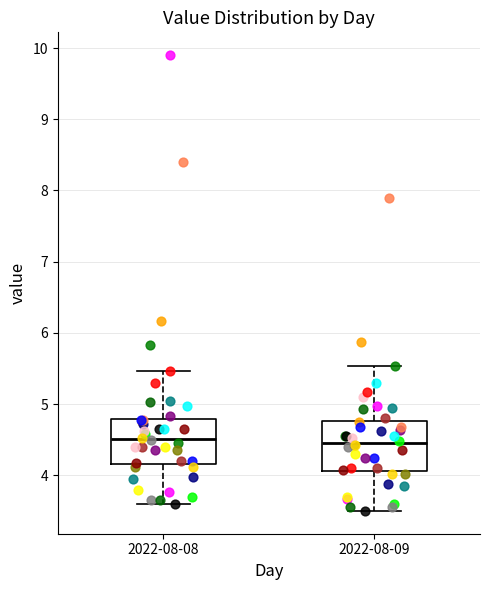

Reading left to right, transcribe this box plot: for each box, give where its median line is, the range the box spans, and where its two whiskers end, as read against the y-axis. The values are not printed on the chart, so give them approximately, as read against the axis.

2022-08-08: median 4.5, box 4.2 to 4.8, whiskers 3.6 to 5.5
2022-08-09: median 4.5, box 4.1 to 4.8, whiskers 3.5 to 5.5